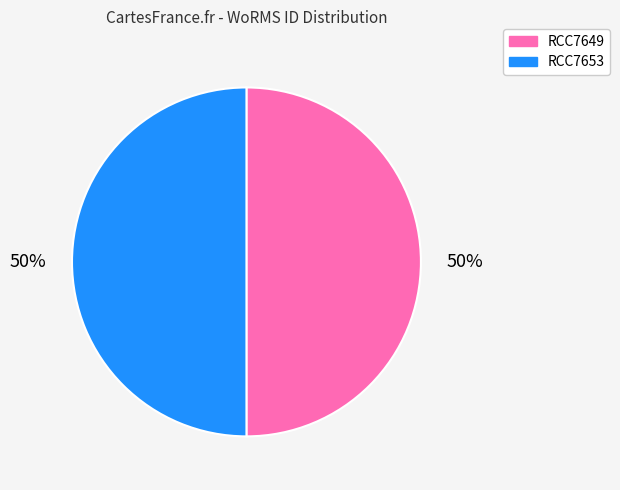

Do RCC7649 and RCC7653 together represent more than half of the pie?

Yes